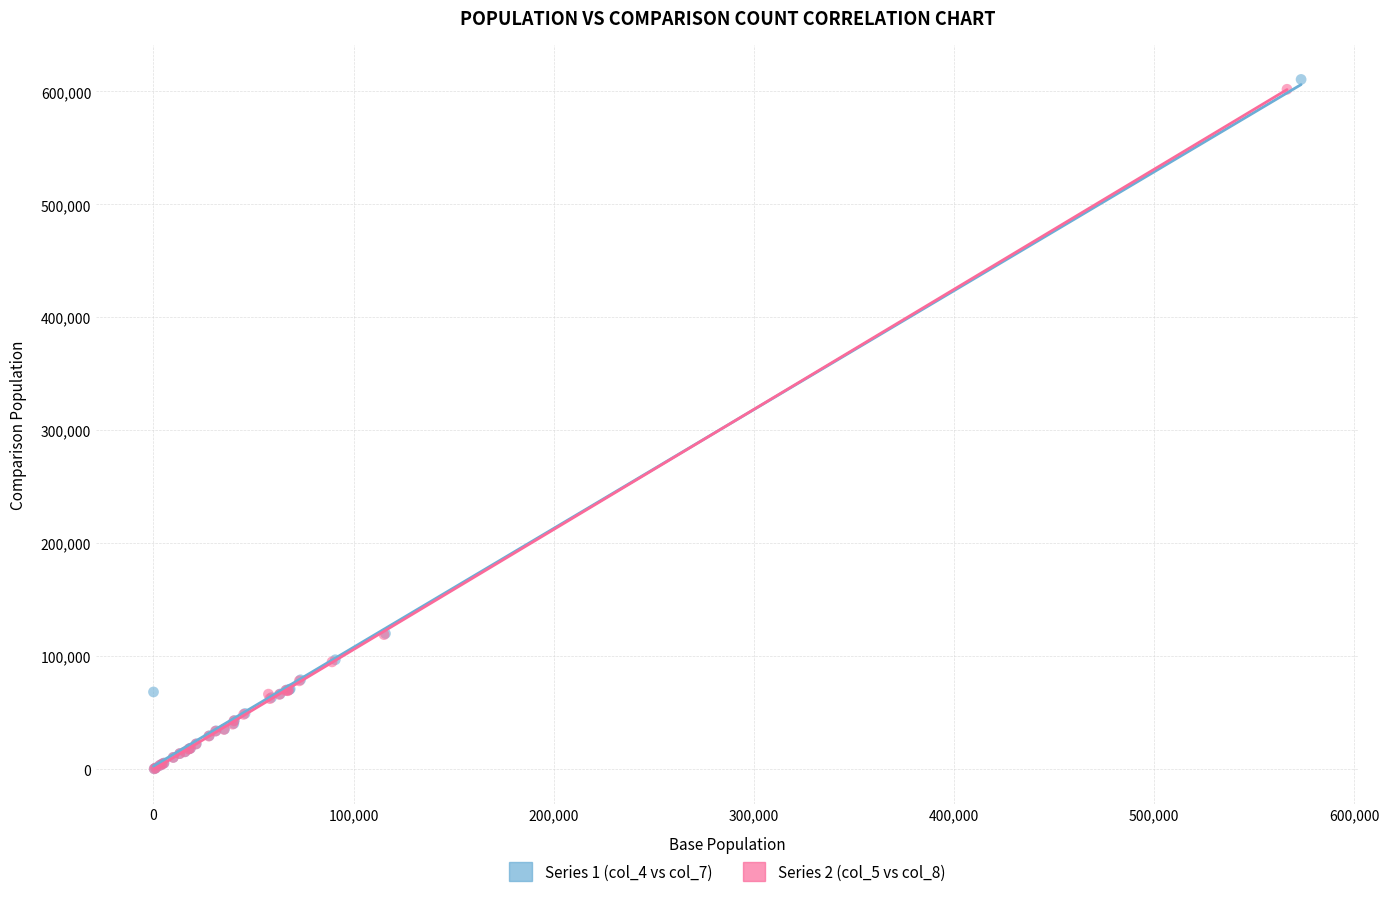

Which series has the largest Y range (max minus min)?

Series 1 (col_4 vs col_7)